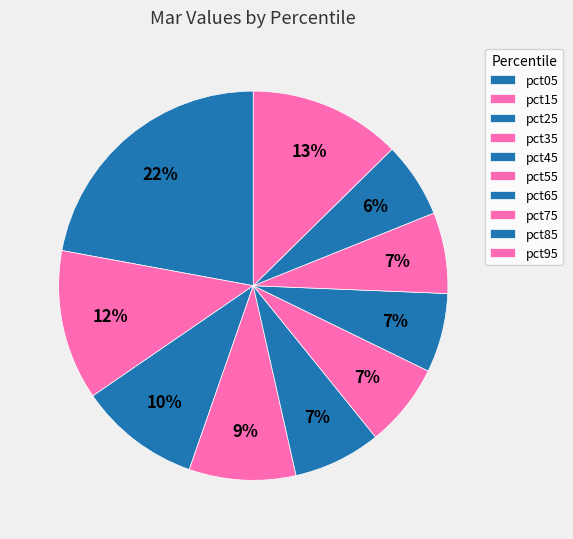

Between pct15 and pct35, which is larger?

pct15